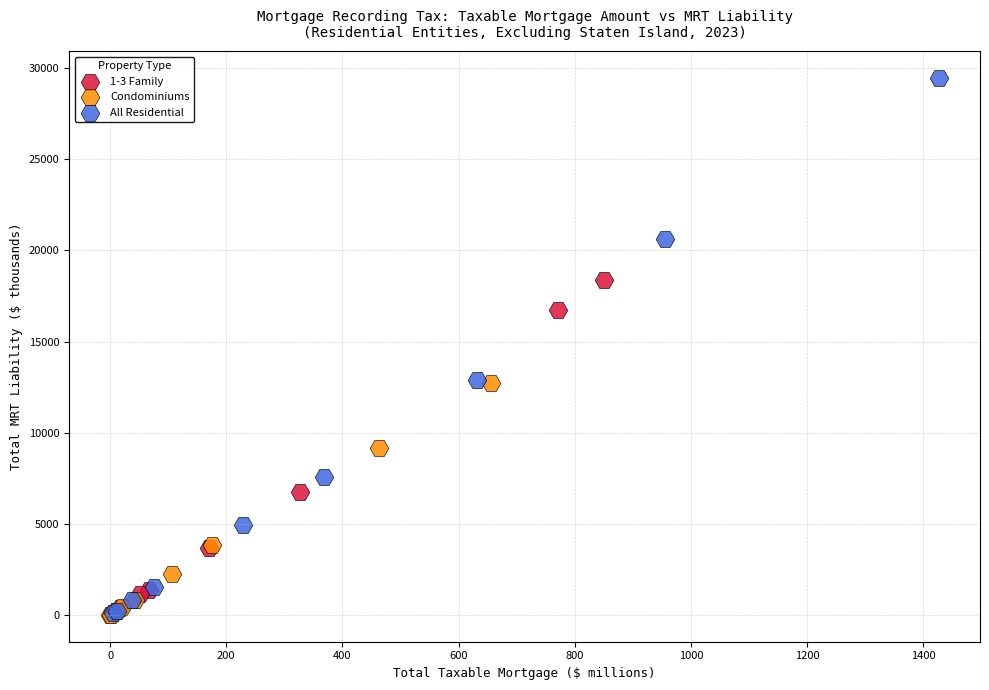

Which series reaches the maximum Y coordinate?

All Residential